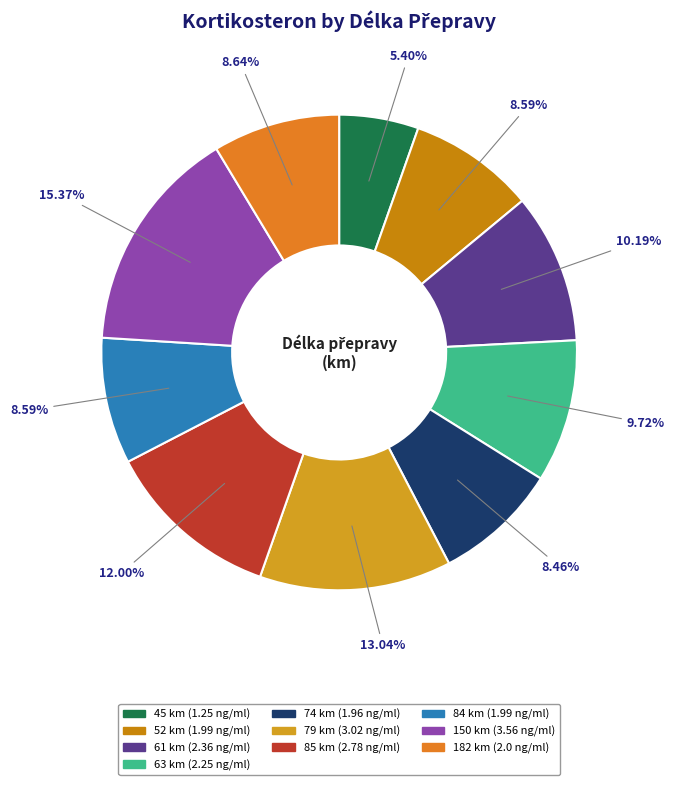

What portion of the pie excludes 150?

84.6%